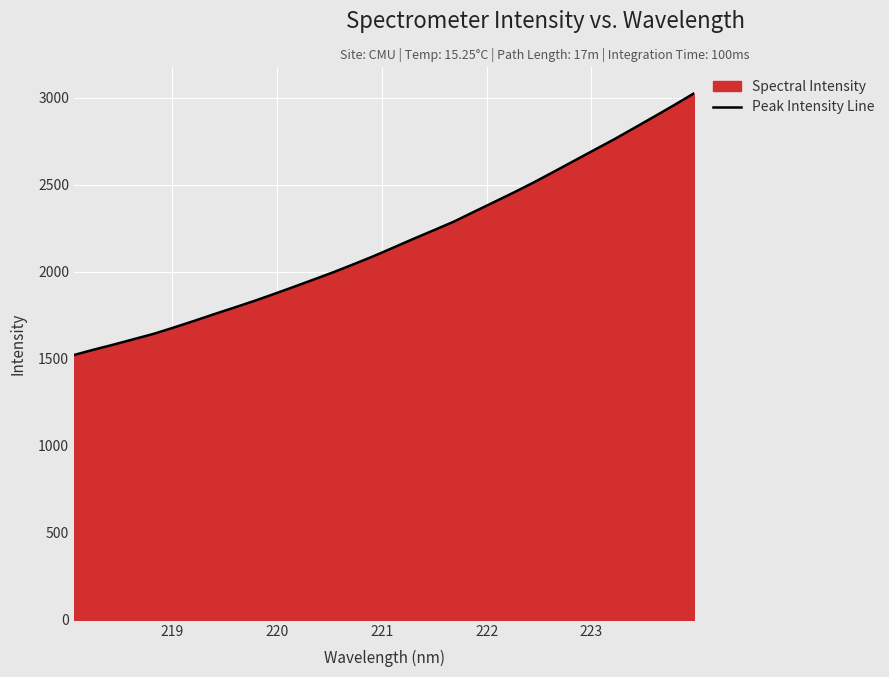

What is the minimum value shown in the chart?

1522.1